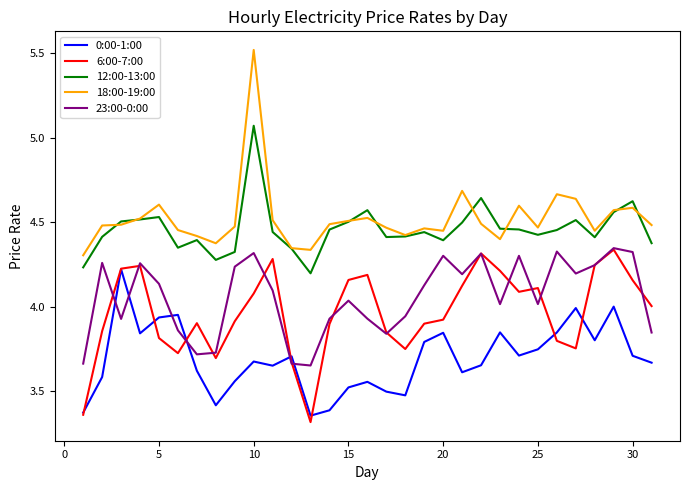

How many distinct data groups are displayed?

5